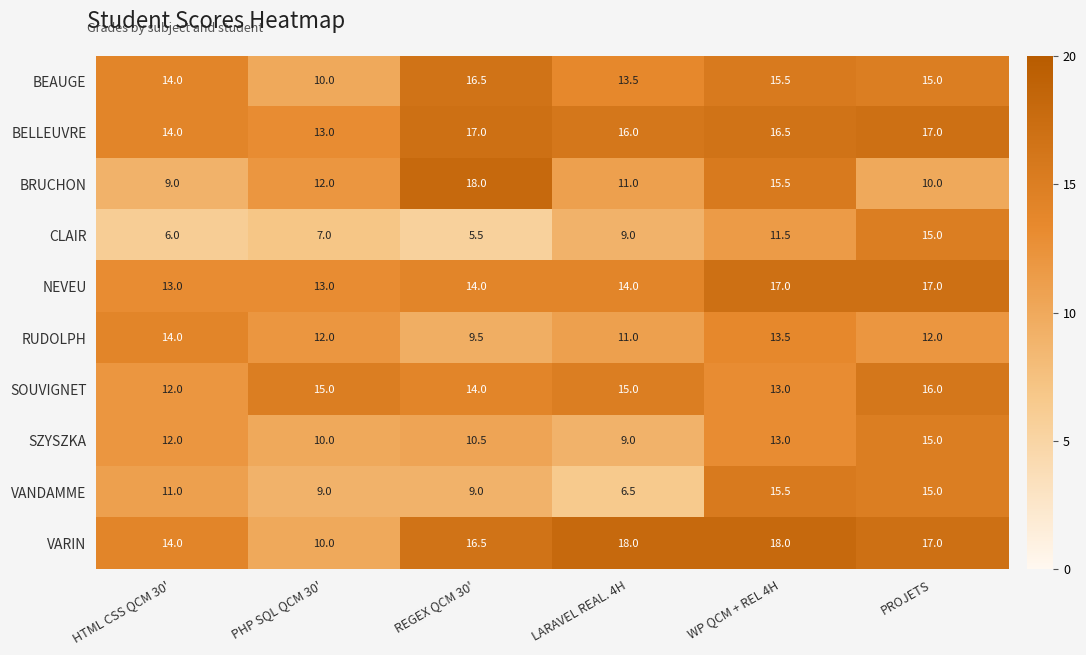

Is it true that SOUVIGNET equals 19.6 at WP QCM + REL 4H?

False